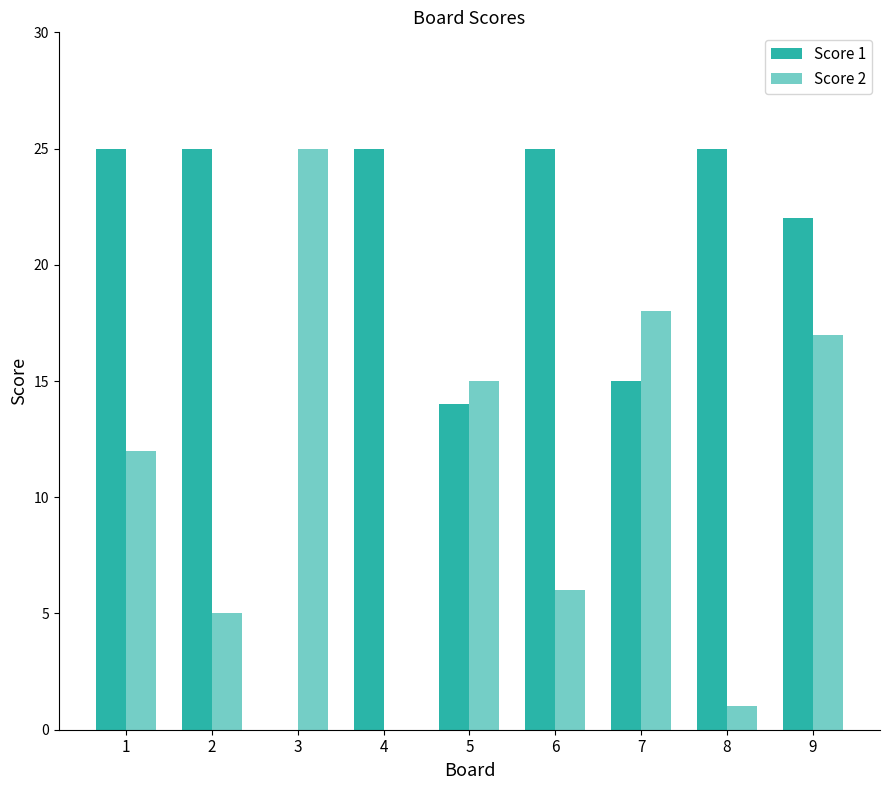

Which series changed the most between 2 and 5?

Score 1